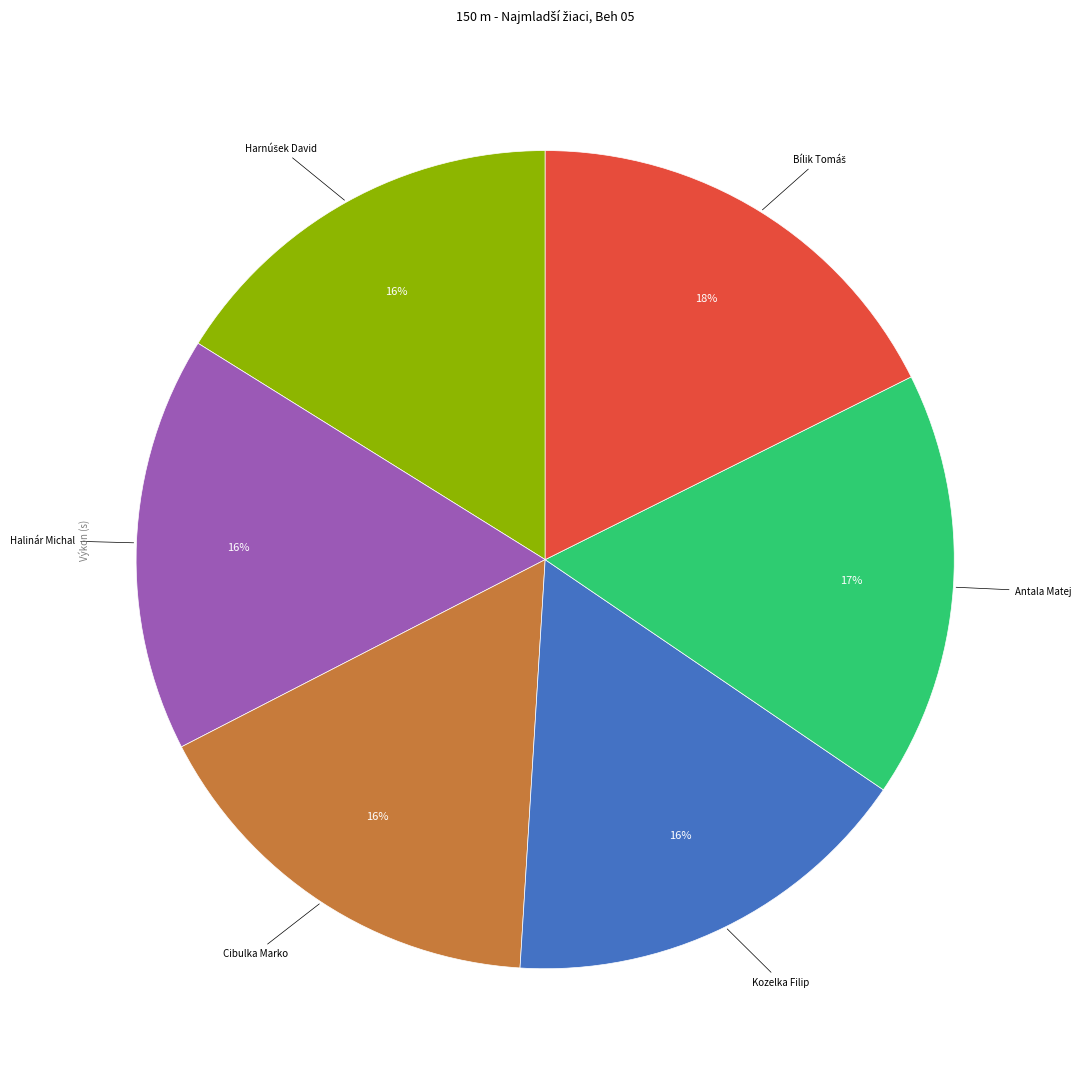

Count the number of slices in the pie.

6